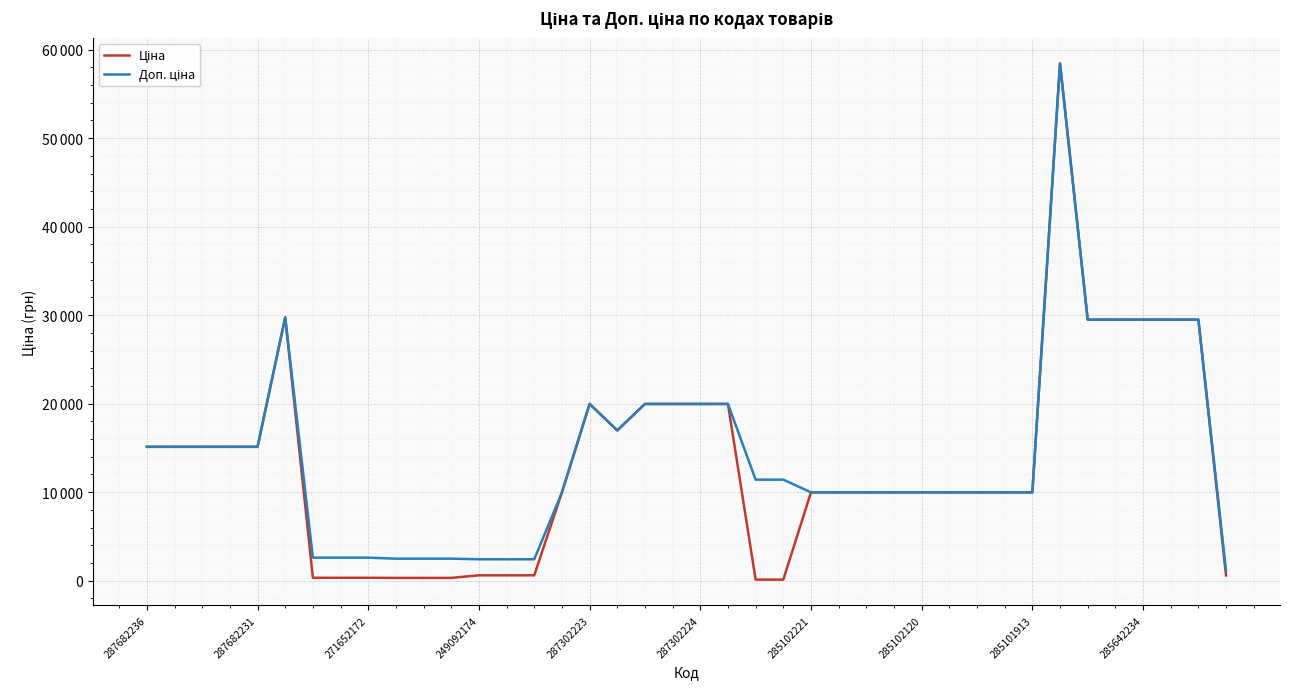

How many lines are shown in the chart?

2